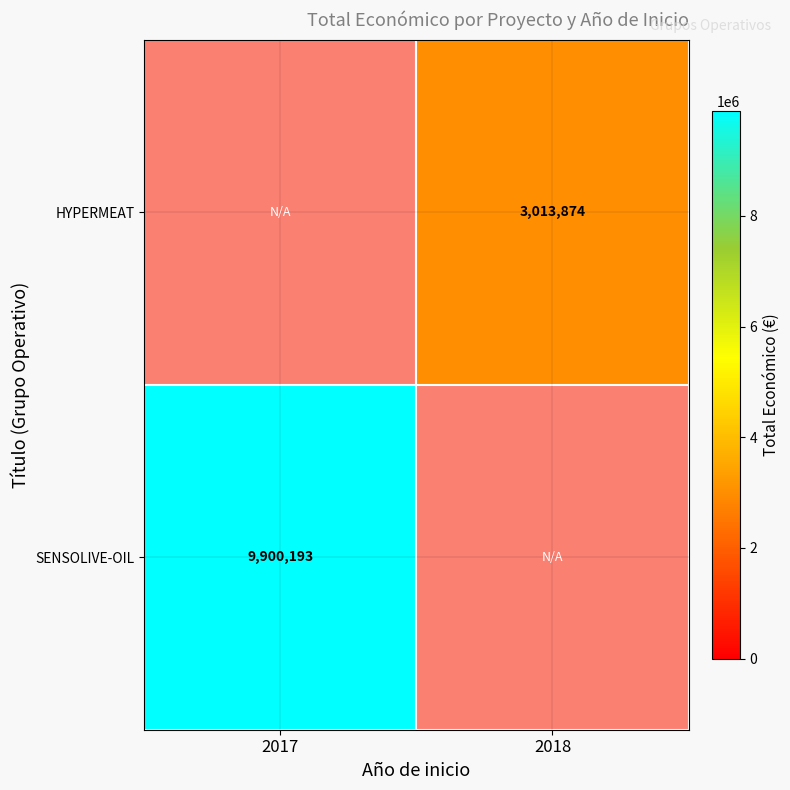

Which has a higher value, 2017 or 2018?

2018